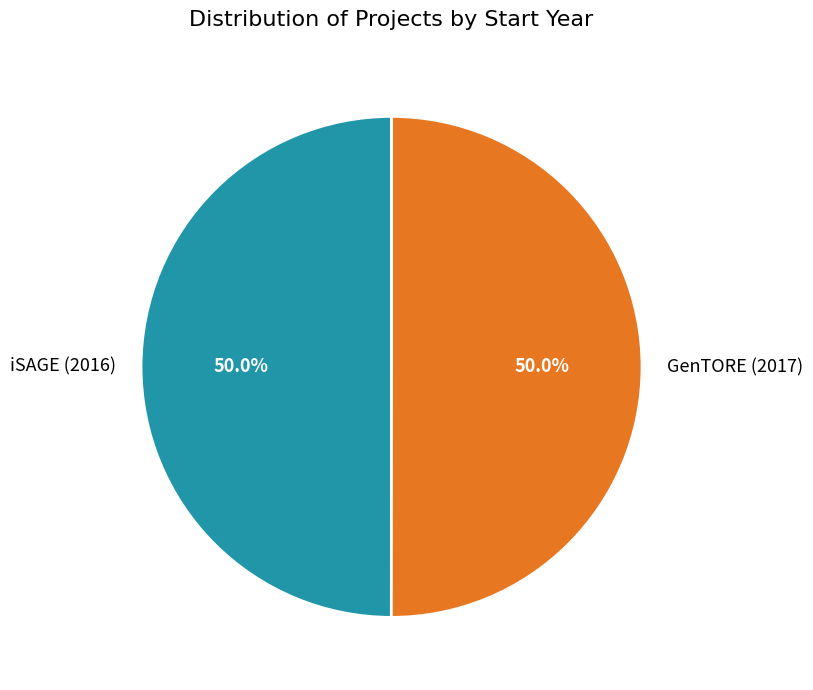

To the nearest percent, what portion does GenTORE (2017) represent?

50%